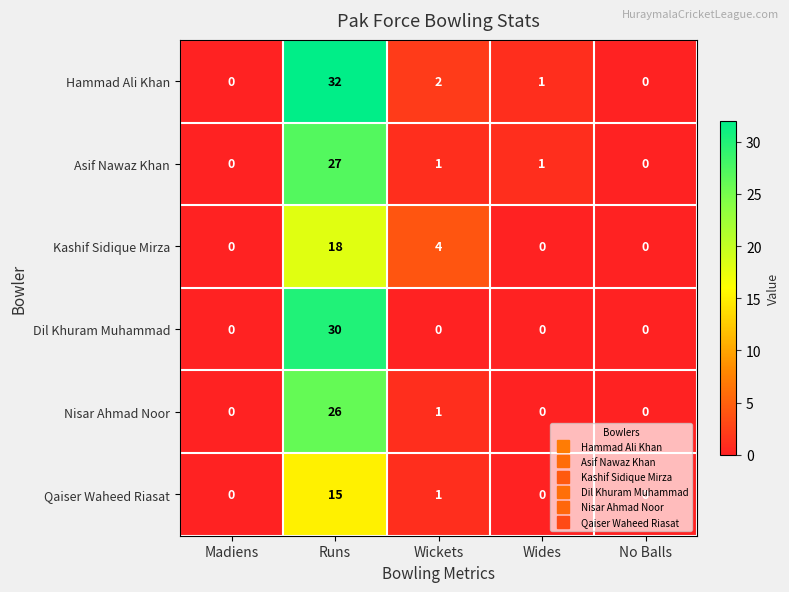

List the series in order of their peak value, lowest first.

Qaiser Waheed Riasat, Kashif Sidique Mirza, Nisar Ahmad Noor, Asif Nawaz Khan, Dil Khuram Muhammad, Hammad Ali Khan